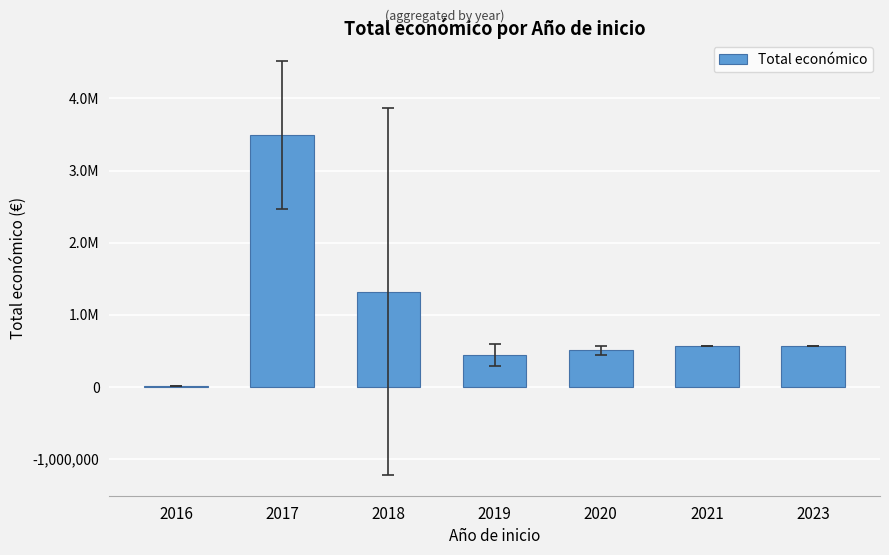

At which label is the value closest to 1750295?

2018